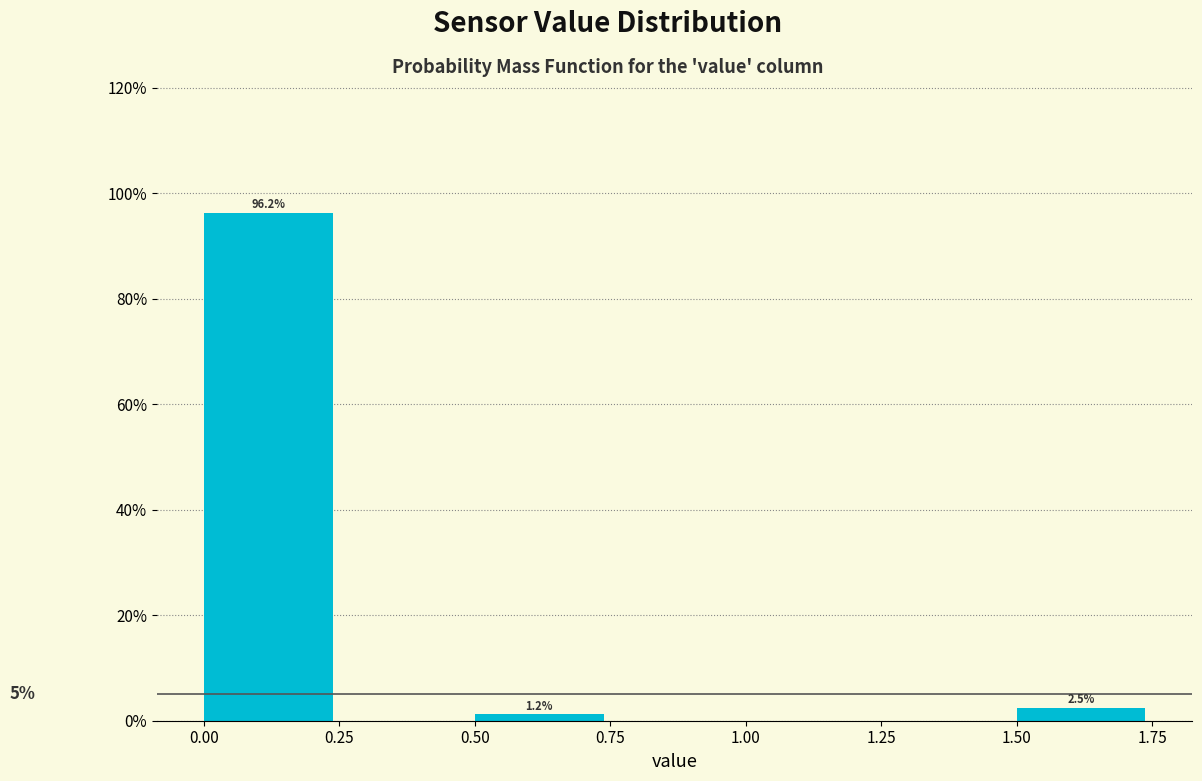

Over which range of the x-axis is the bar tallest?

0.00 to 0.25